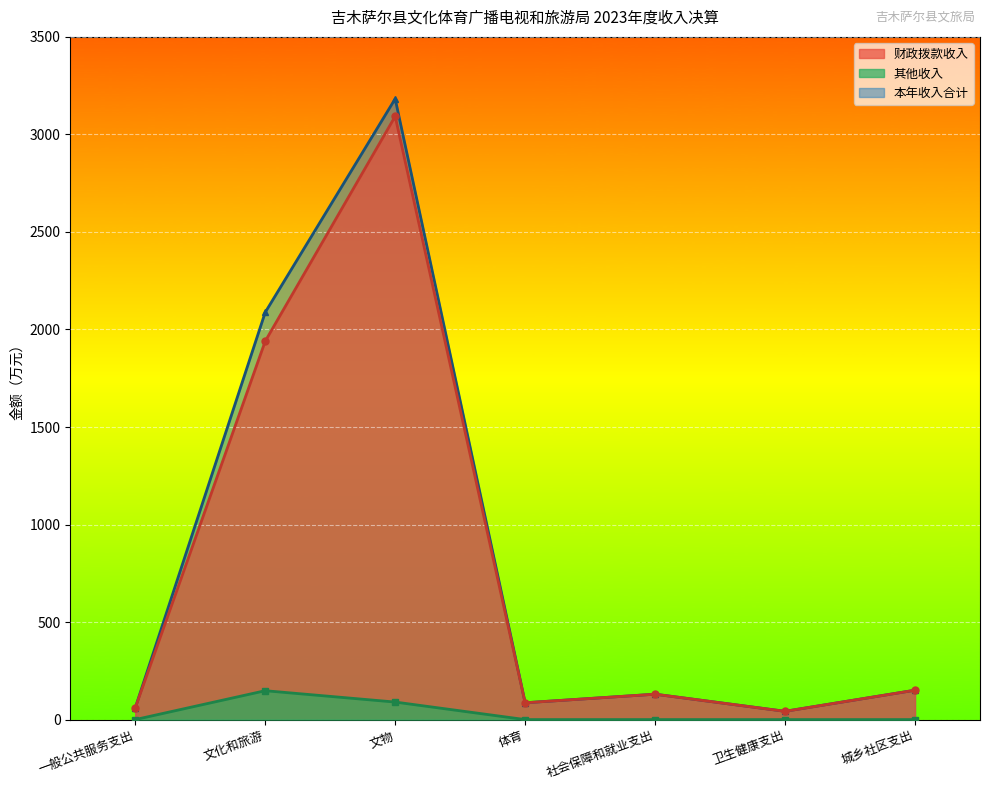

At which label does 本年收入合计 first exceed 130?

文化和旅游